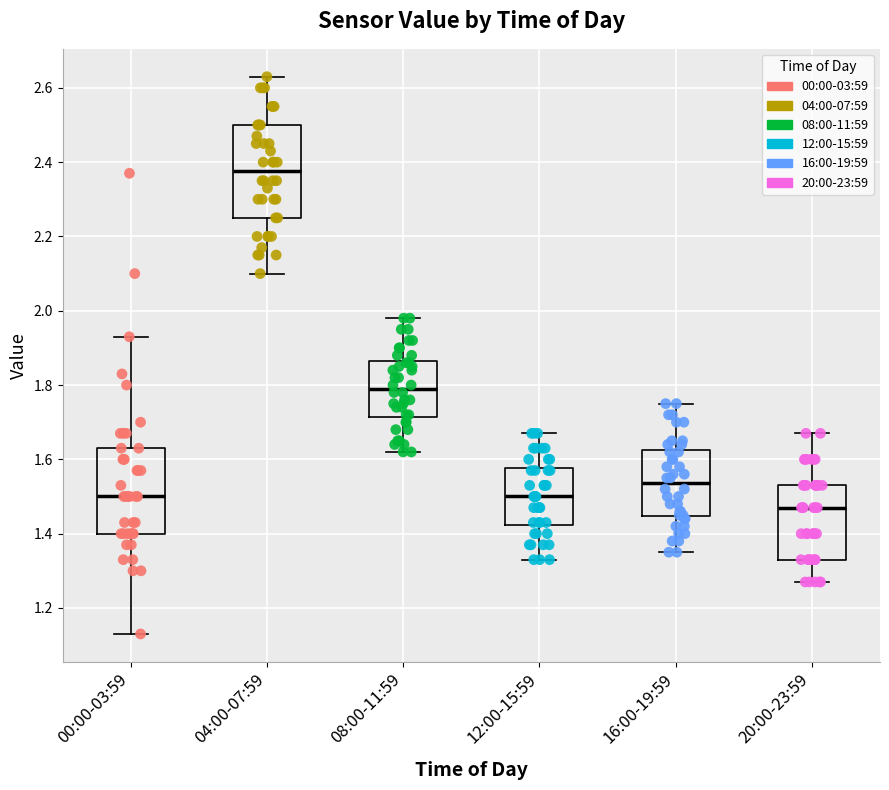

Reading left to right, transcribe this box plot: for each box, give where its median line is, the range the box spans, and where its two whiskers end, as read against the y-axis. The values are not printed on the chart, so give them approximately, as read against the axis.

00:00-03:59: median 1.50, box 1.40 to 1.64, whiskers 1.14 to 1.94
04:00-07:59: median 2.38, box 2.26 to 2.50, whiskers 2.10 to 2.64
08:00-11:59: median 1.80, box 1.72 to 1.86, whiskers 1.62 to 1.98
12:00-15:59: median 1.50, box 1.42 to 1.58, whiskers 1.34 to 1.68
16:00-19:59: median 1.54, box 1.44 to 1.62, whiskers 1.36 to 1.76
20:00-23:59: median 1.48, box 1.34 to 1.54, whiskers 1.28 to 1.68